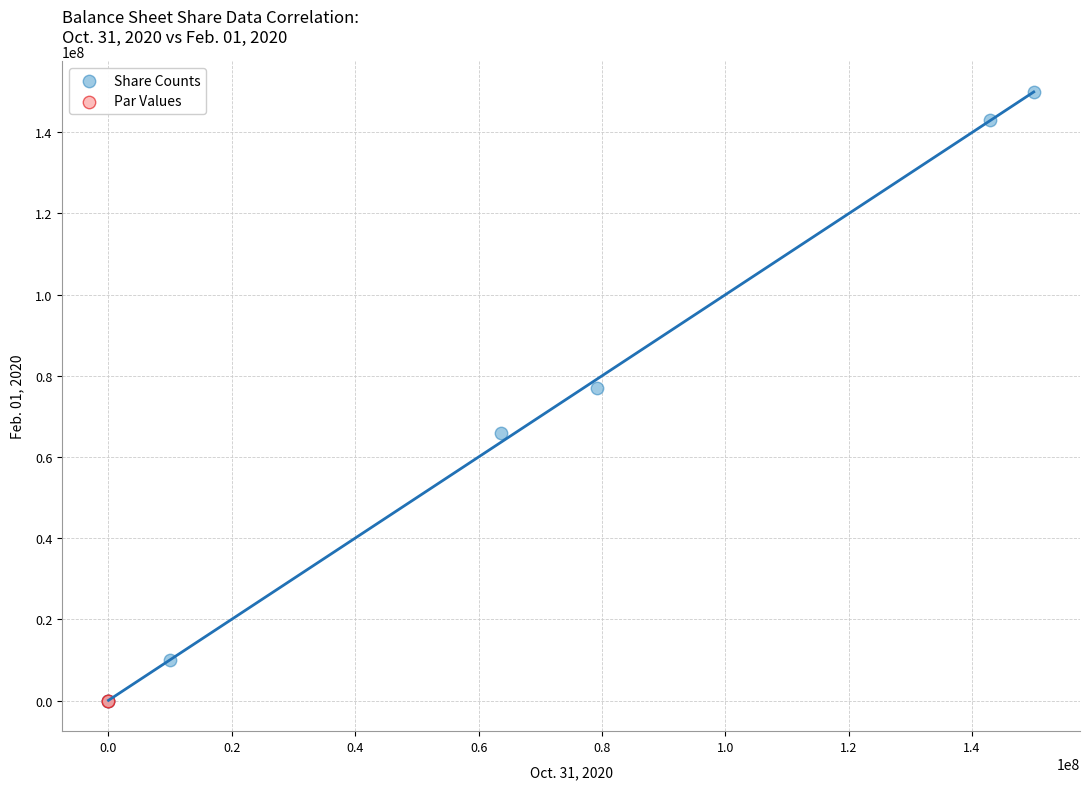

What are all the series names shown in the legend?

Share Counts, Par Values